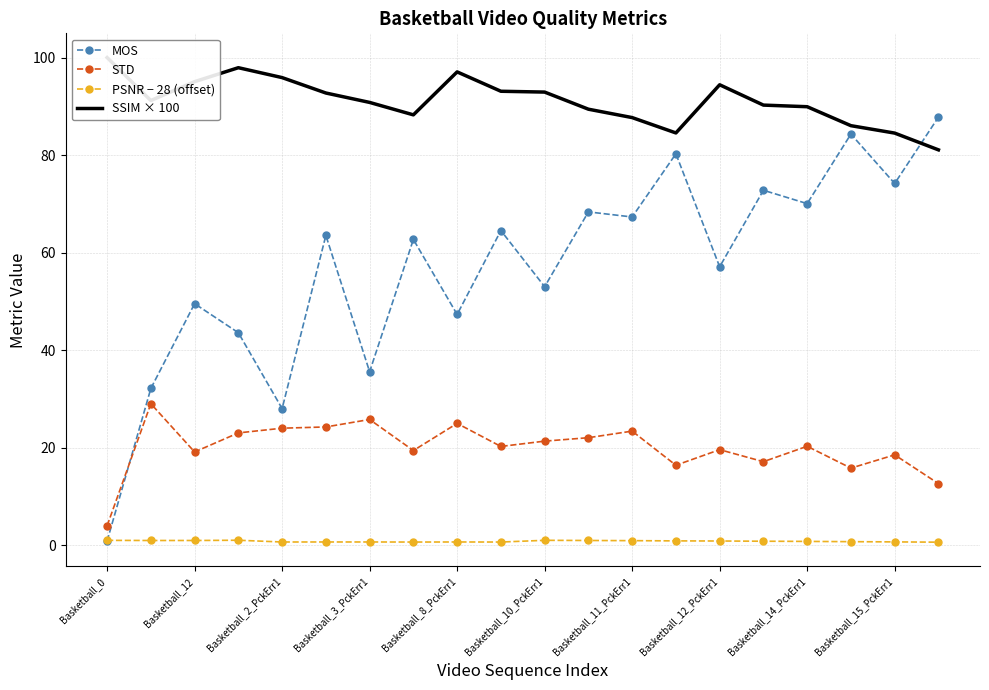

List the series in order of their overall mean, lowest first.

PSNR − 28 (offset), STD, MOS, SSIM × 100